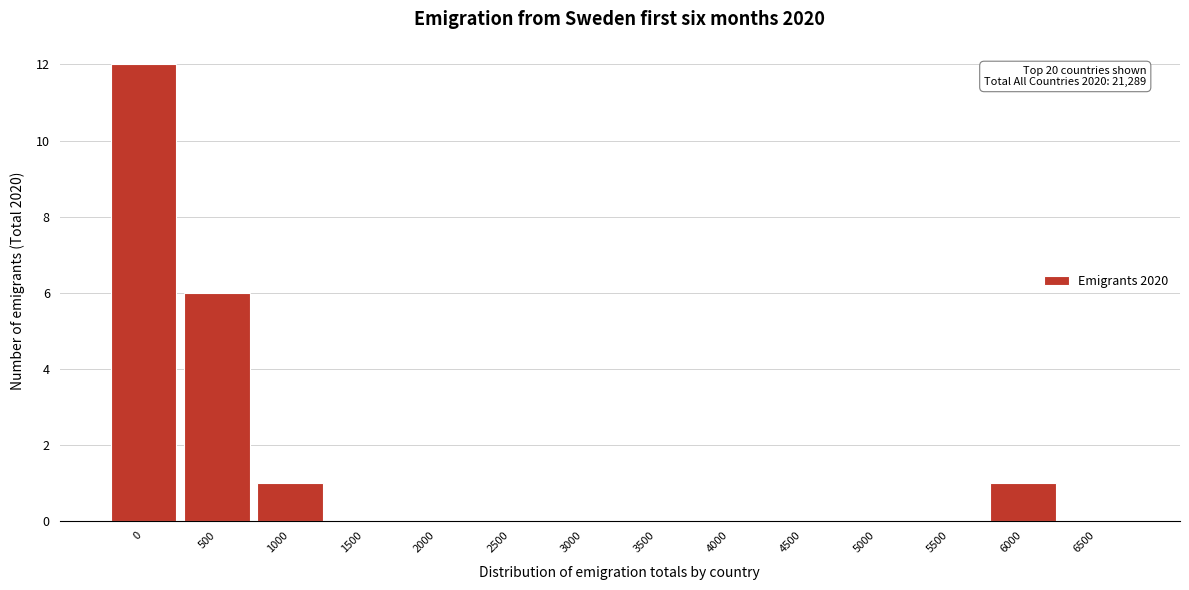

Reading left to right, transcribe all the data shown in this chart.

0=12	500=6	1000=1	1500=0	2000=0	2500=0	3000=0	3500=0	4000=0	4500=0	5000=0	5500=0	6000=1	6500=0